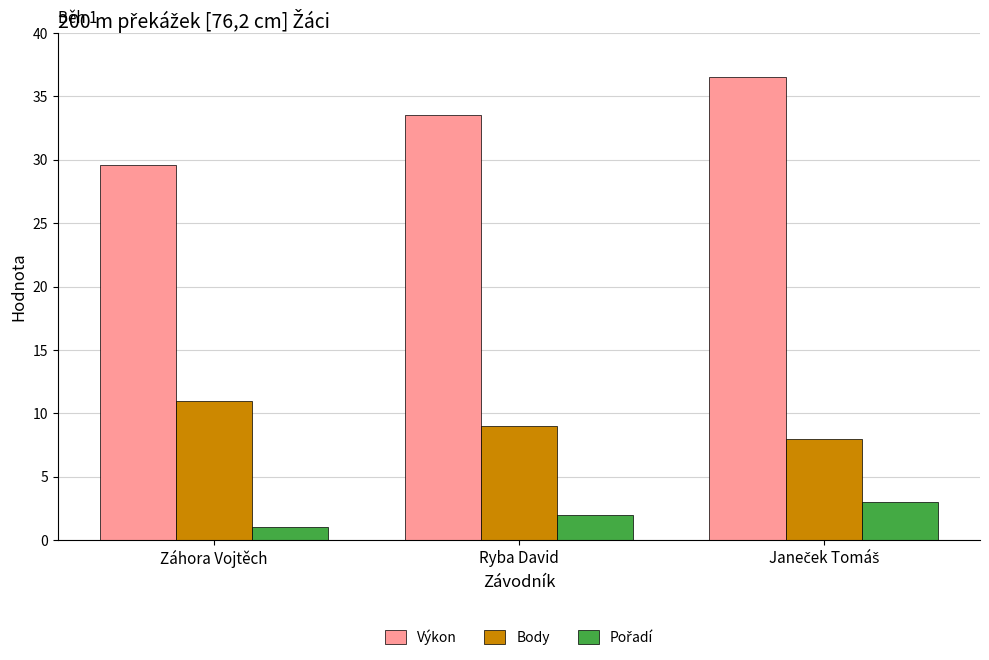

What is the total value across all series at Záhora Vojtěch?

41.6